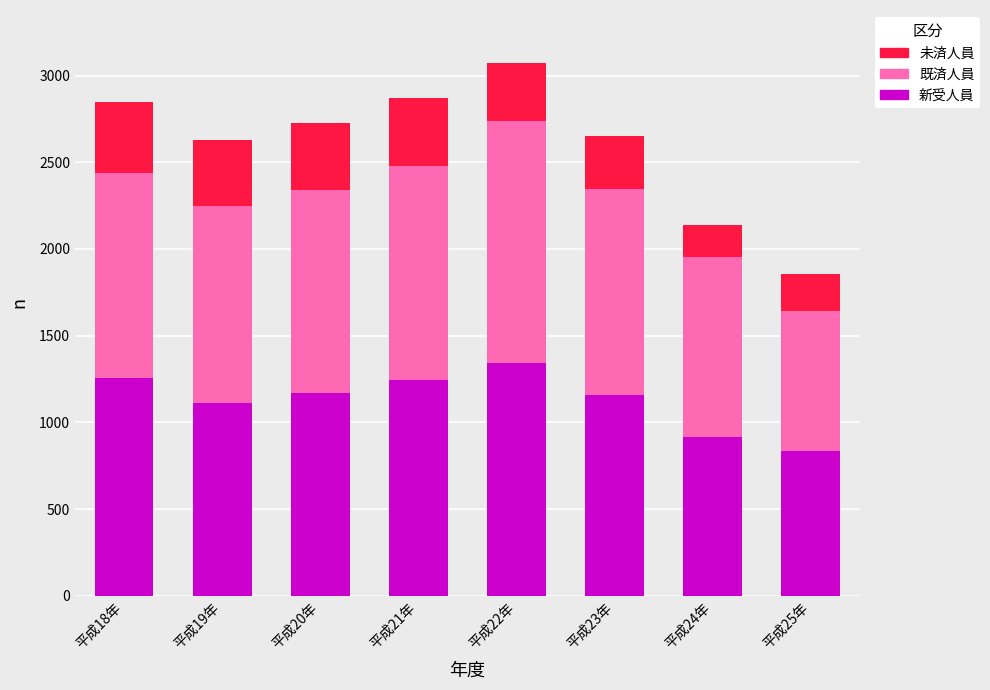

The value of 新受人員 at 平成24年 is 422. True or false?

False